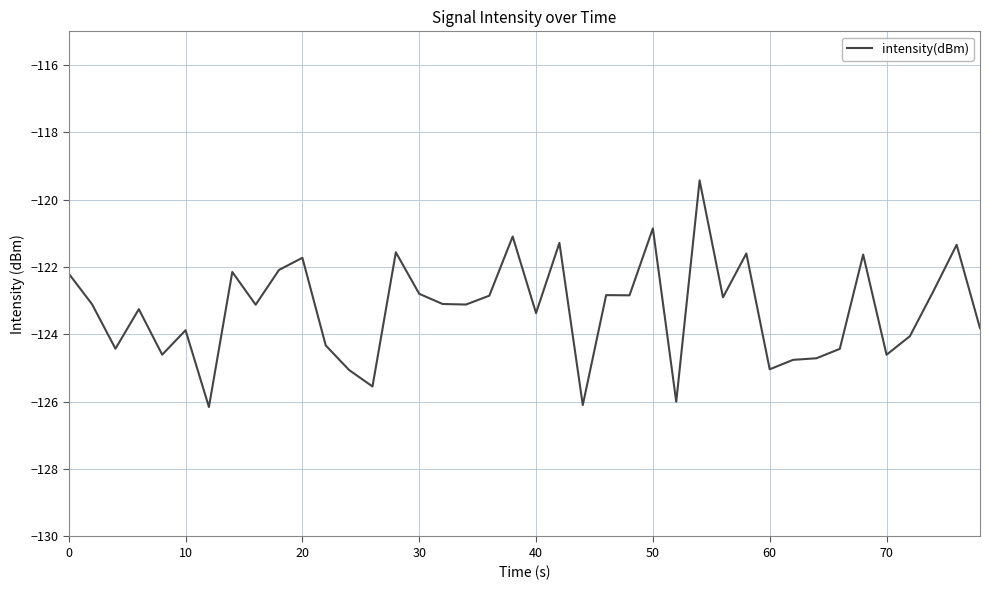

What is the smallest value displayed?

-126.2